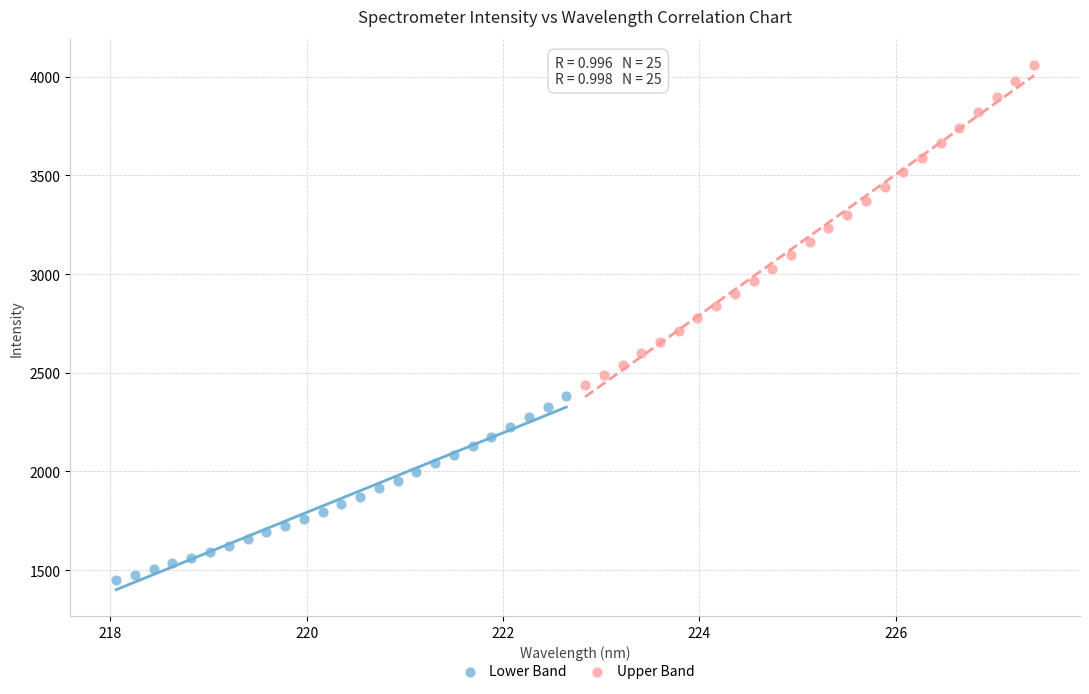

What are all the series names shown in the legend?

Lower Band, Upper Band